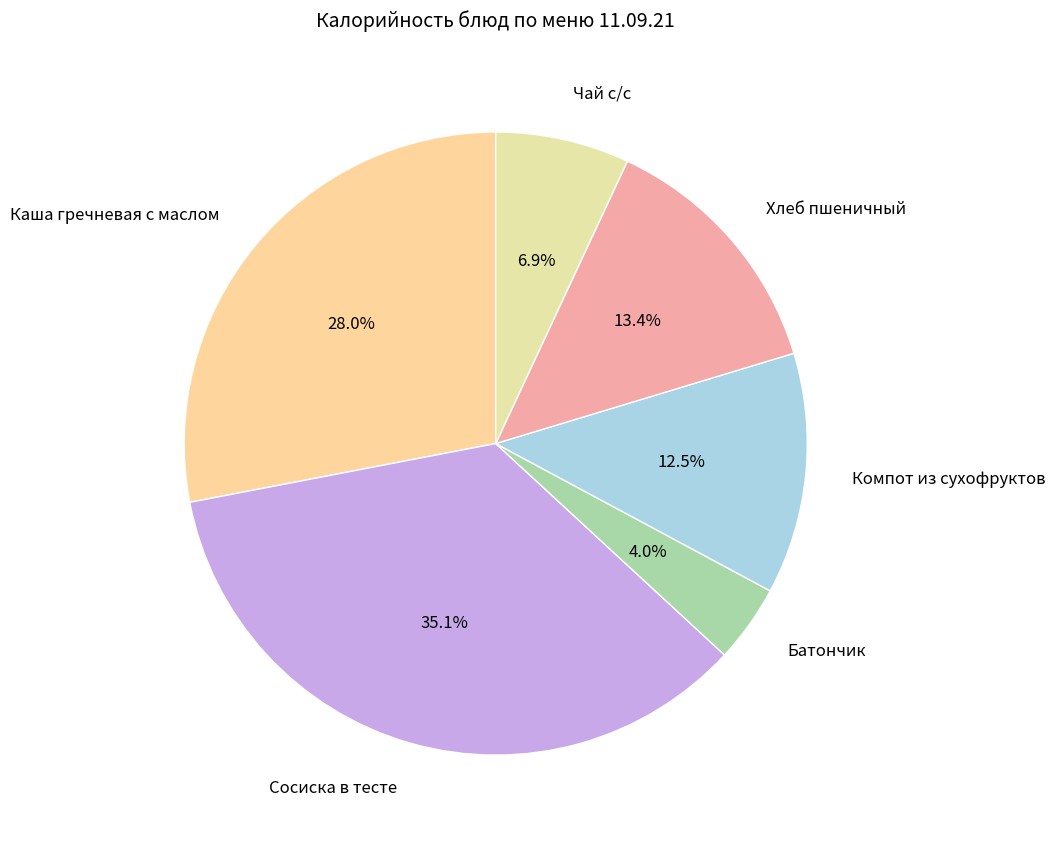

Which category has the smallest portion of the pie?

Батончик